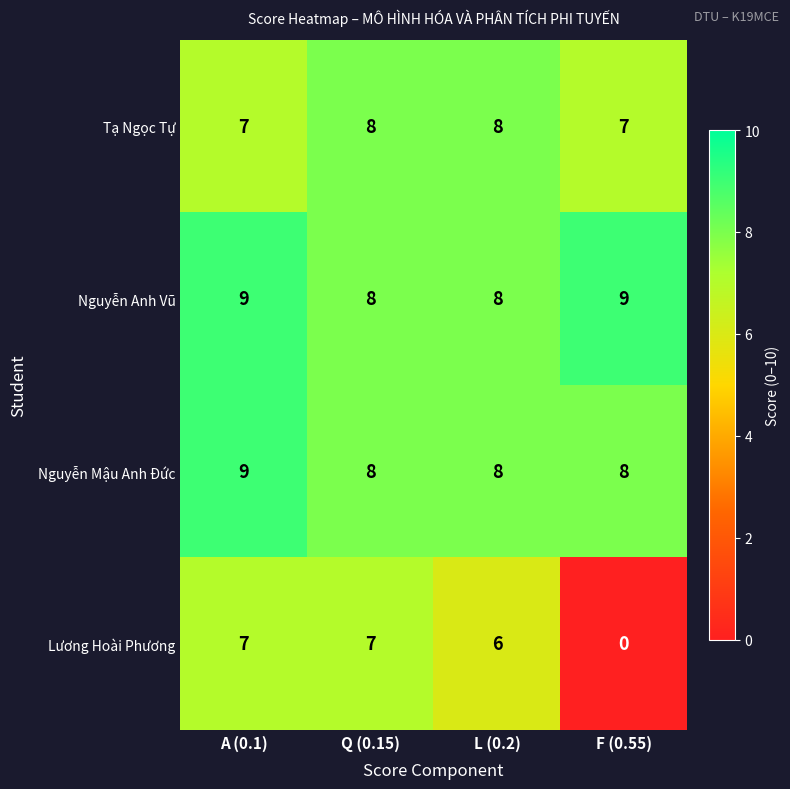

Reading left to right, list all the values displayed in this chart.

Tạ Ngọc Tự: A (0.1)=7	Q (0.15)=8	L (0.2)=8	F (0.55)=7
Nguyễn Anh Vũ: A (0.1)=9	Q (0.15)=8	L (0.2)=8	F (0.55)=9
Nguyễn Mậu Anh Đức: A (0.1)=9	Q (0.15)=8	L (0.2)=8	F (0.55)=8
Lương Hoài Phương: A (0.1)=7	Q (0.15)=7	L (0.2)=6	F (0.55)=0